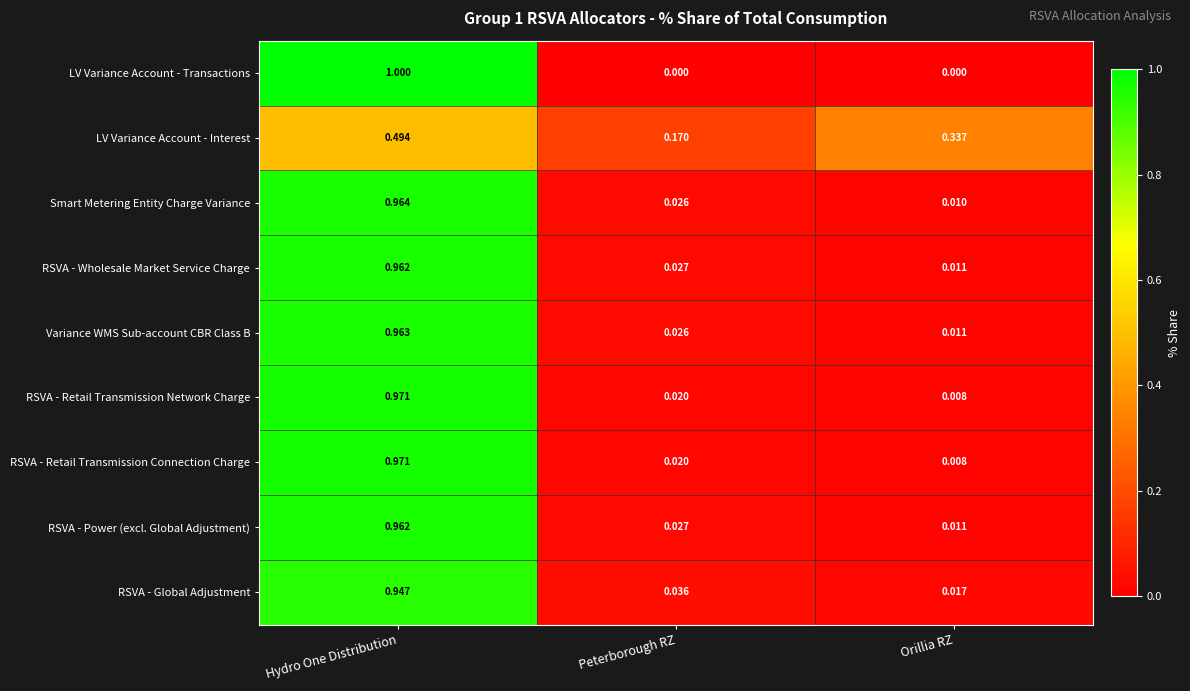

At which label is RSVA - Global Adjustment closest to 0?

Orillia RZ